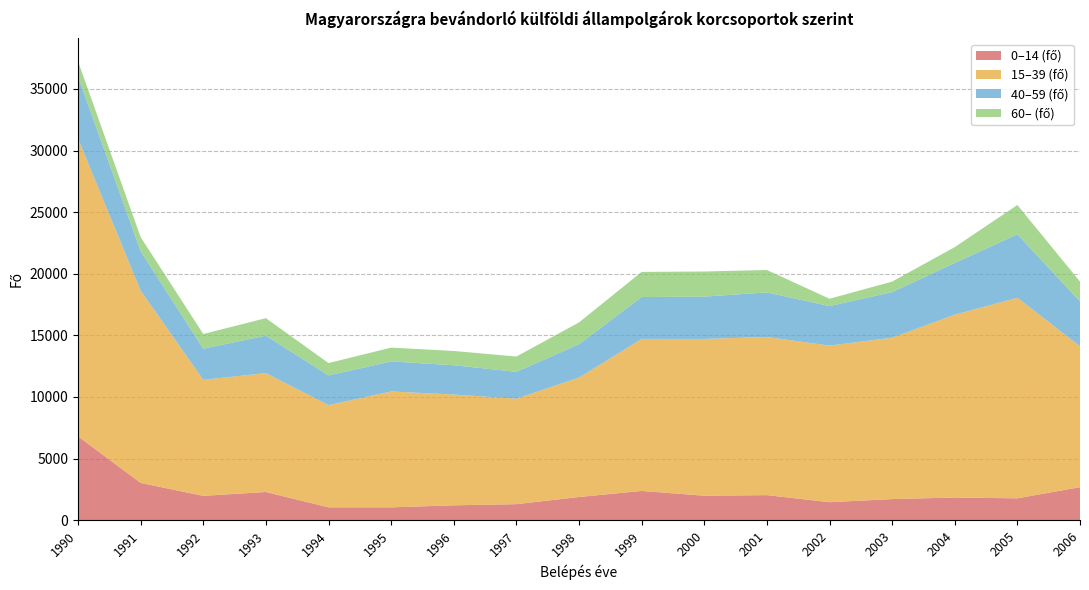

Reading left to right, list all the values displayed in this chart.

0–14 (fő): 6807	3025	1976	2289	1043	1043	1209	1301	1884	2375	1988	2034	1462	1715	1839	1777	2681
15–39 (fő): 24163	15610	9417	9652	8301	9405	8992	8561	9695	12337	12723	12838	12708	13099	14843	16278	11439
40–59 (fő): 5033	3198	2530	3036	2408	2437	2376	2181	2705	3401	3437	3613	3205	3702	4194	5149	3635
60– (fő): 1239	1141	1190	1420	1000	1123	1157	1240	1768	2038	2036	1823	597	849	1288	2378	1612